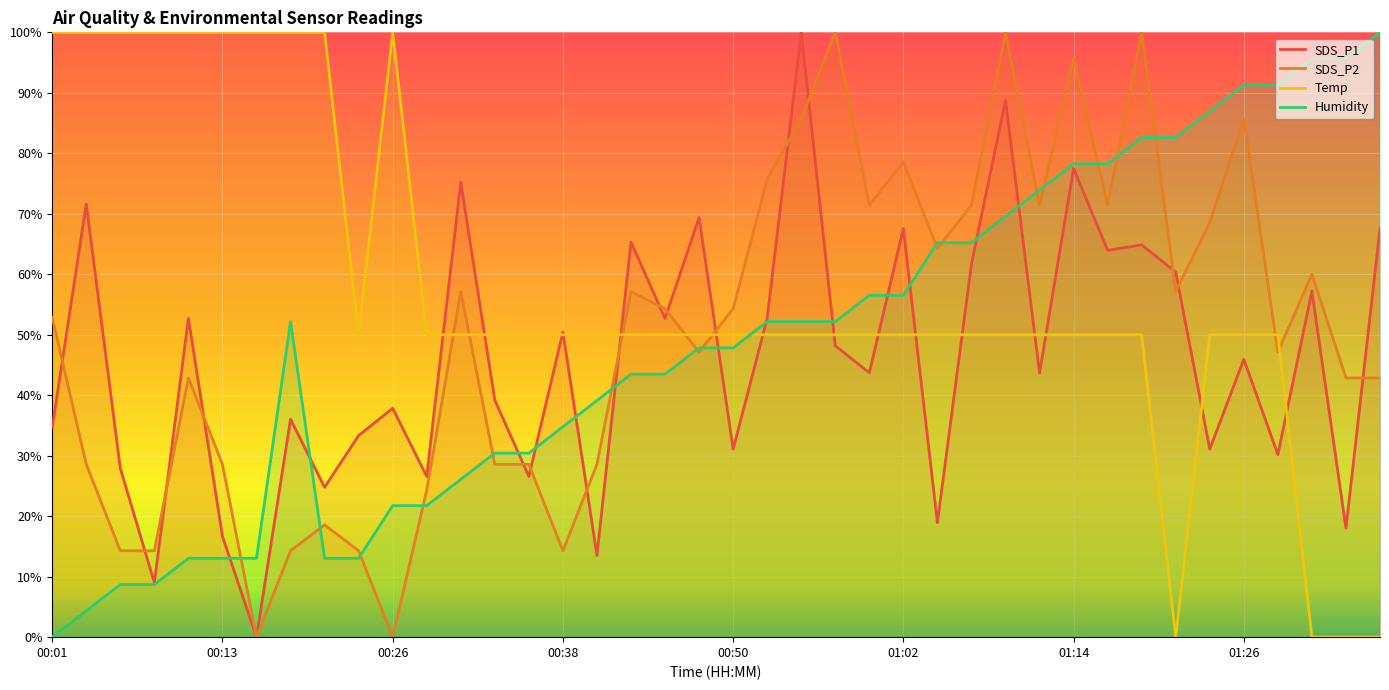

What is the average value of the SDS_P2 series?

50.3